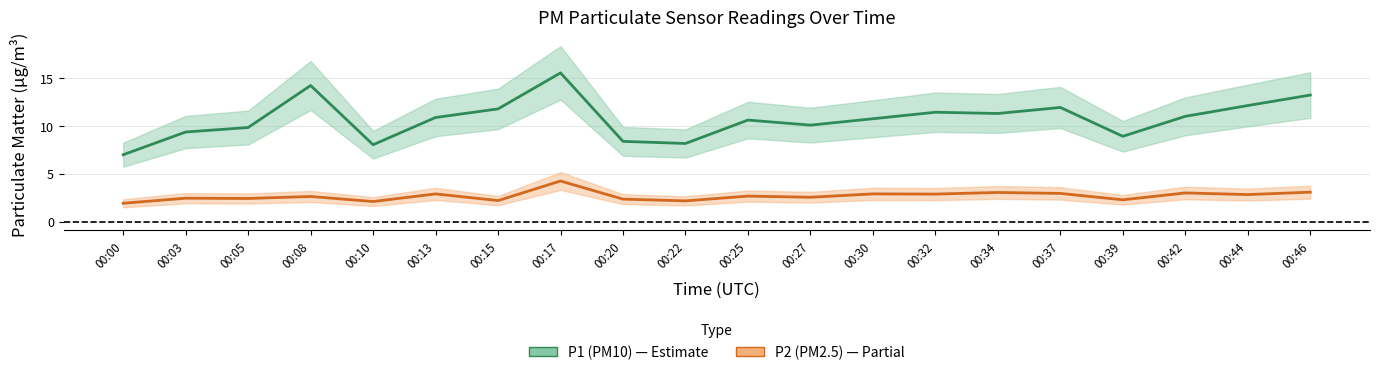

What is the average value of the P1 (PM10) series?

10.7